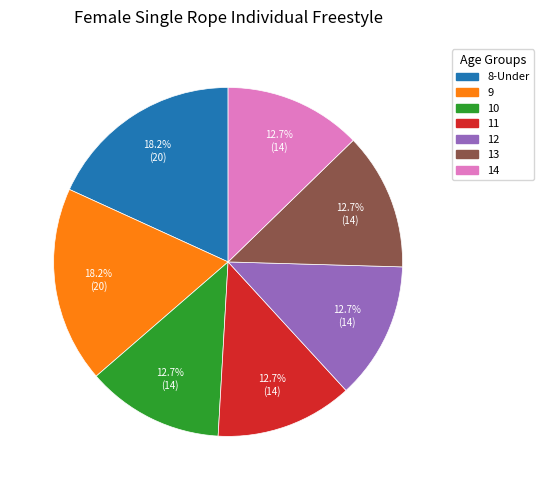

What percentage is the 14 slice, to the nearest percent?

13%